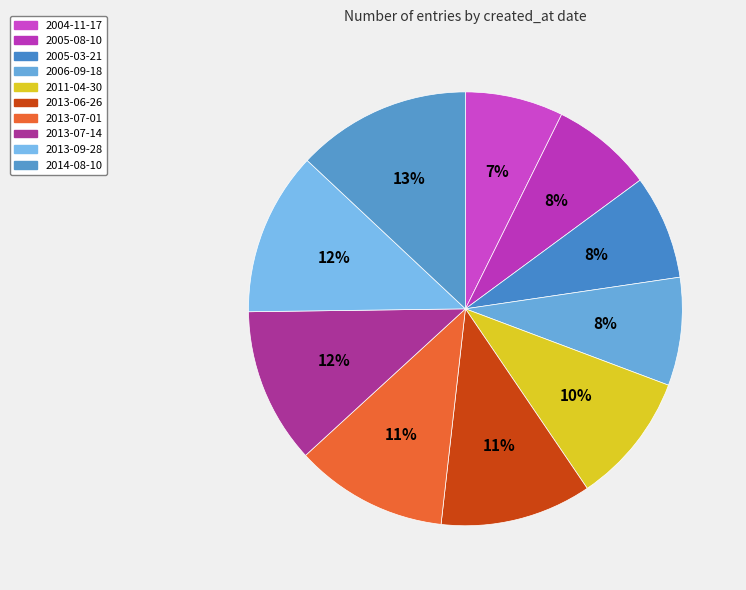

How many slices are in this pie chart?

10